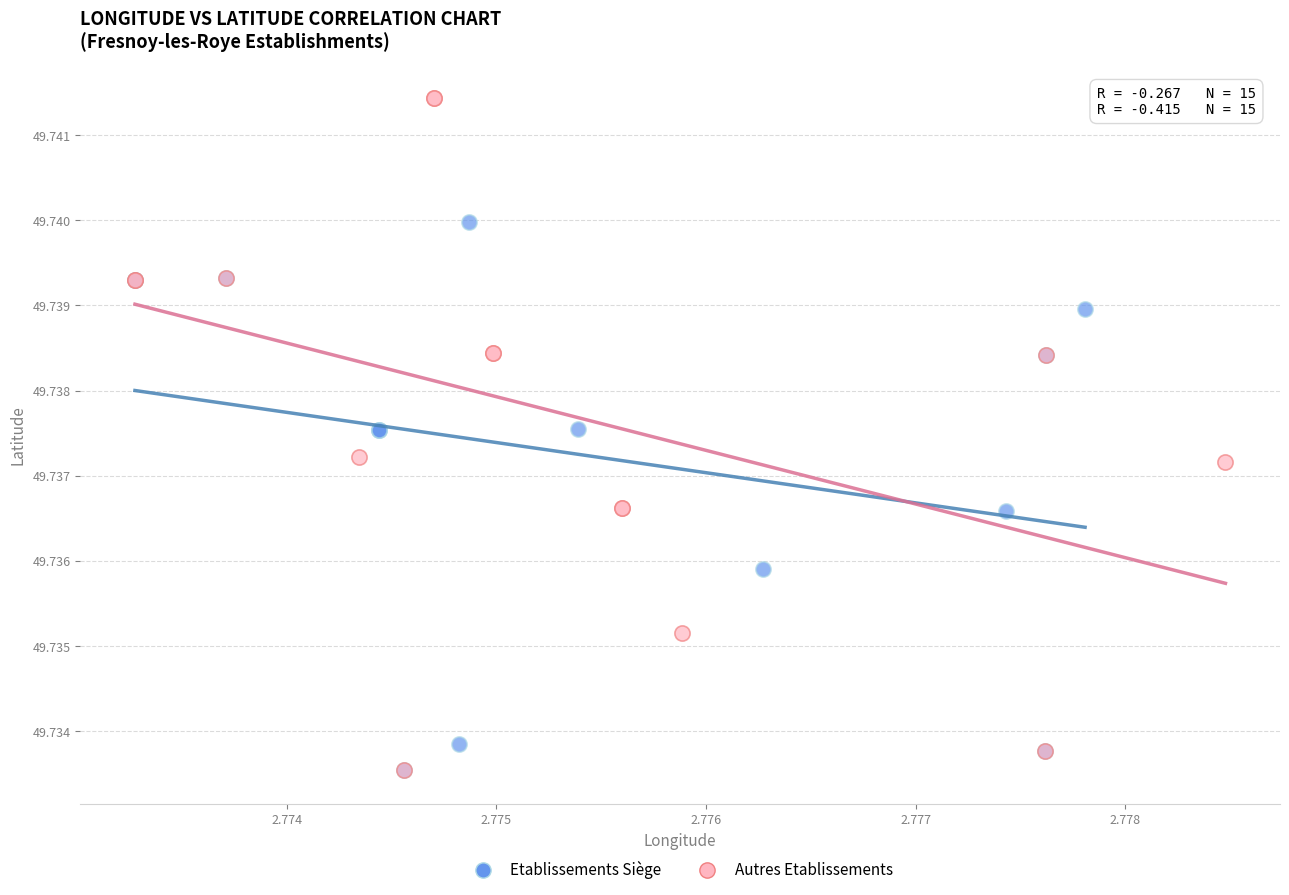

Which series has the largest Y range (max minus min)?

Autres Etablissements